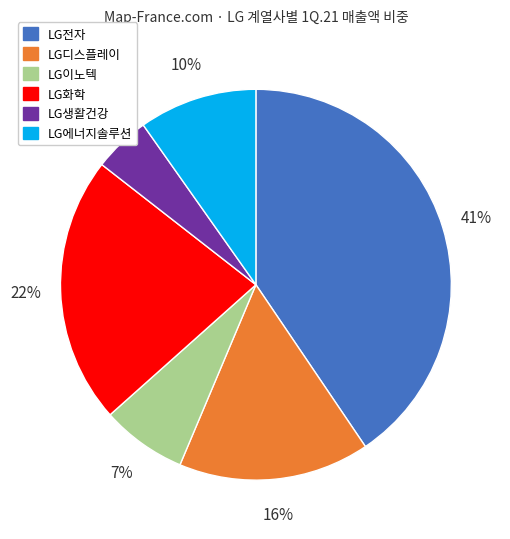

How many slices are in this pie chart?

6